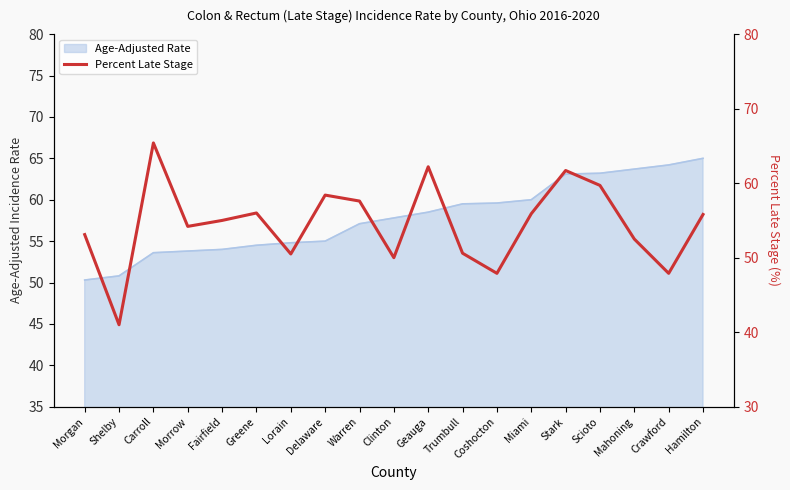

True or false: the data shows 55.8 at Hamilton.

True